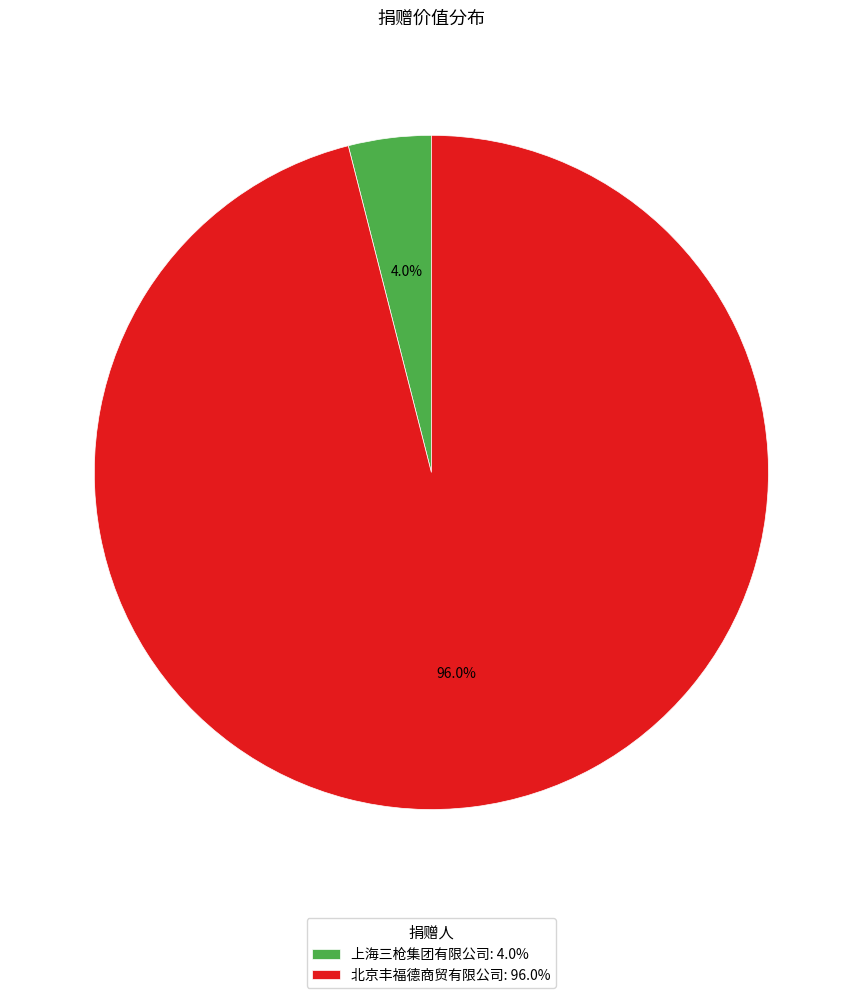

How many slices are in this pie chart?

2